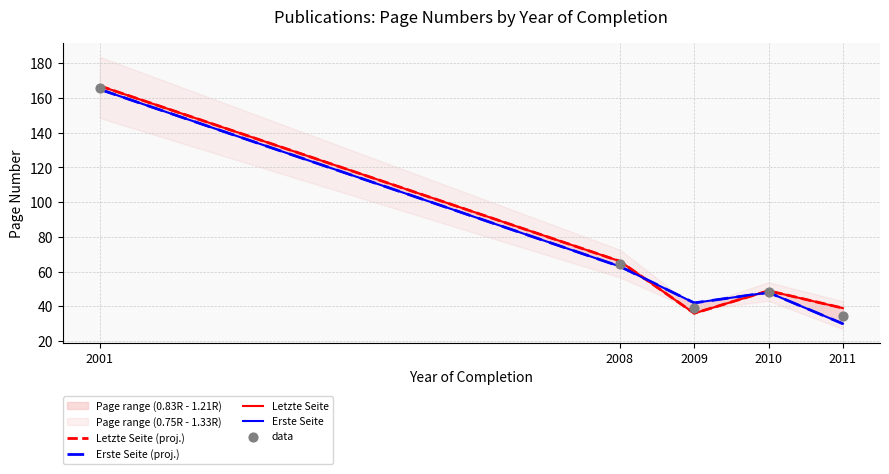

What is the total value across all series at 2008?

322.5